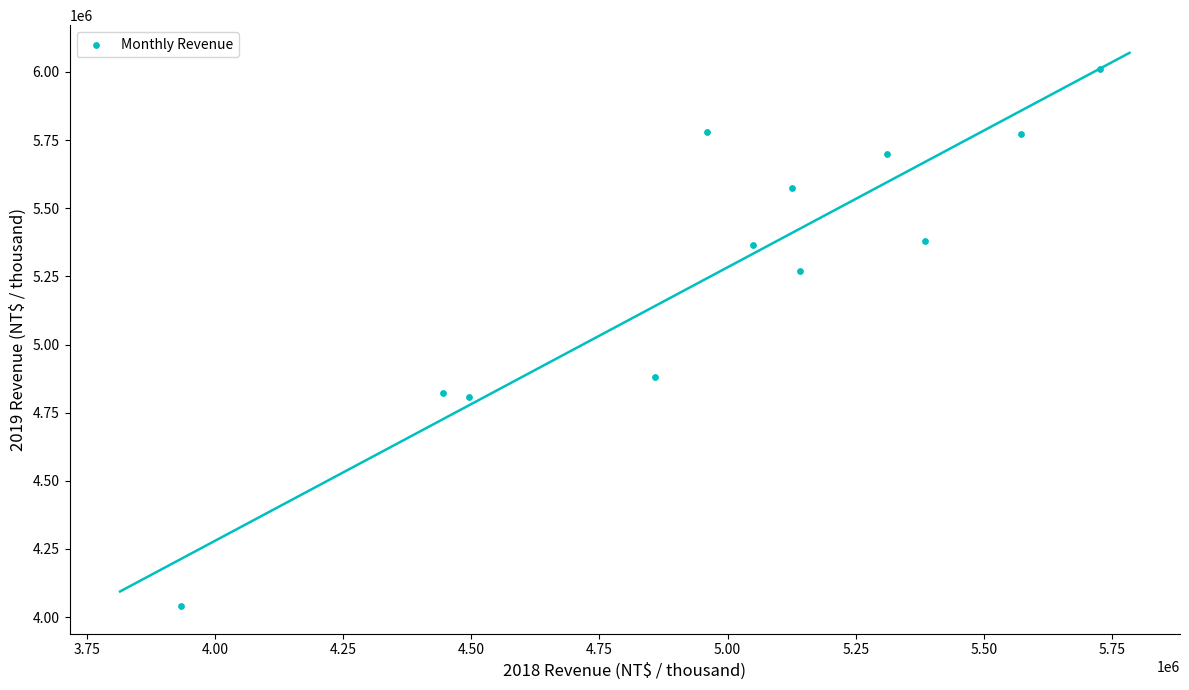

What Y value in the scatter plot is closest to 5026306?

4881737